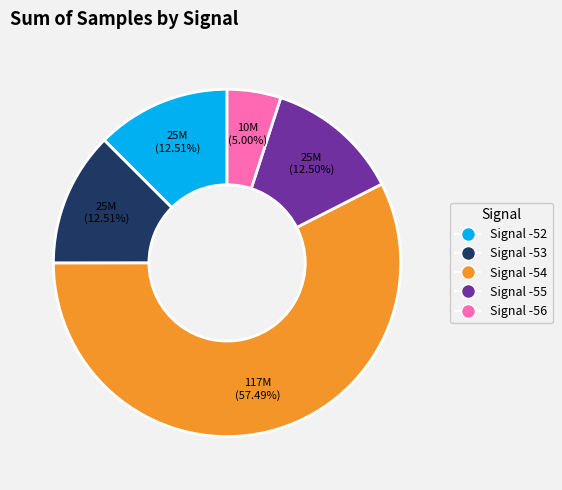

Which has a higher value, Signal -52 or Signal -54?

Signal -54